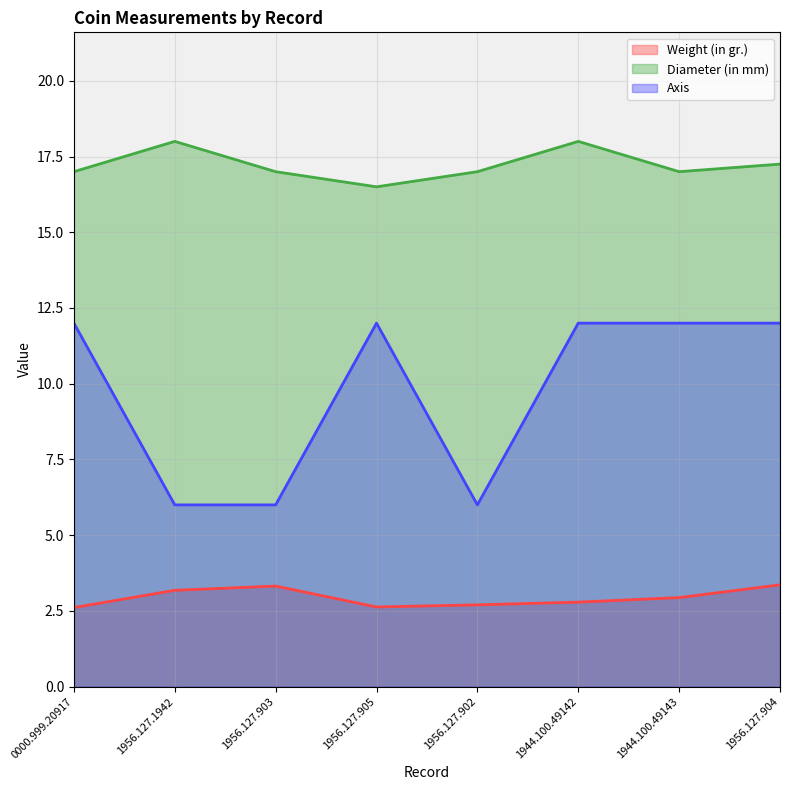

What is the total value across all series at 1956.127.904?

32.6